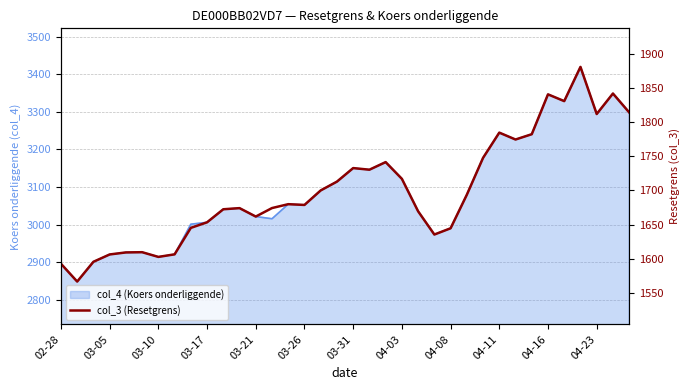

The chart shows a value of 2621.4 at 03-05. True or false?

False